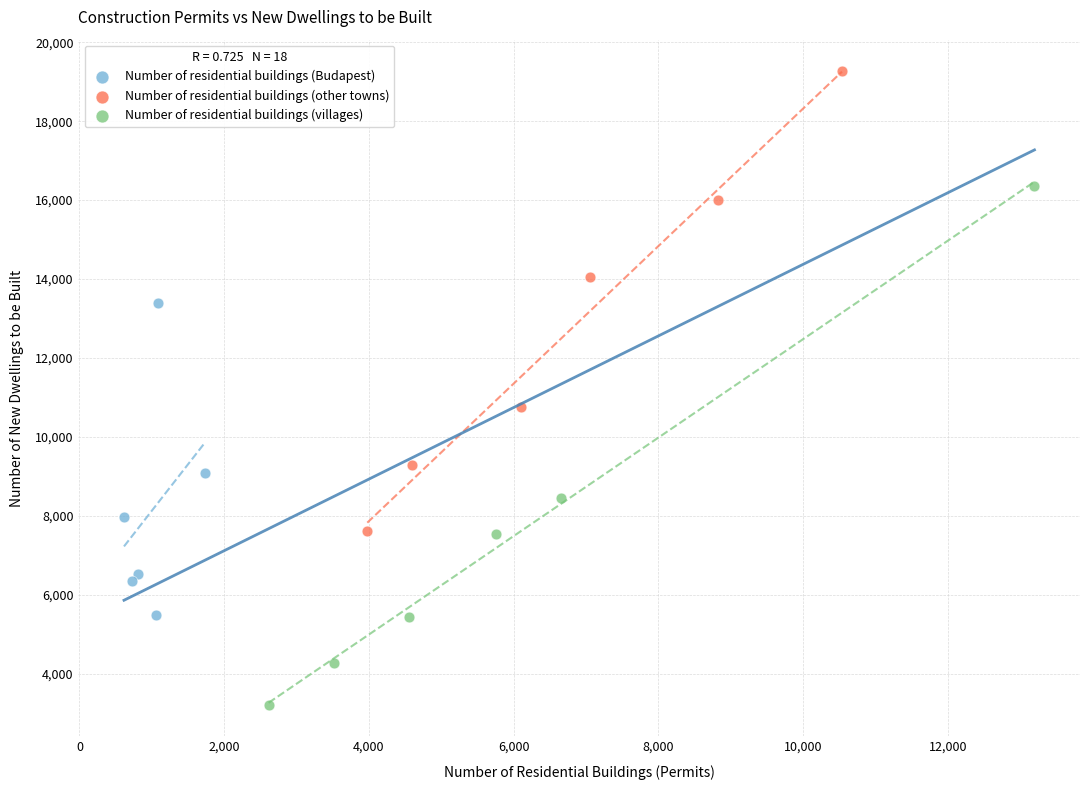

What are all the series names shown in the legend?

Number of residential buildings (Budapest), Number of residential buildings (other towns), Number of residential buildings (villages)